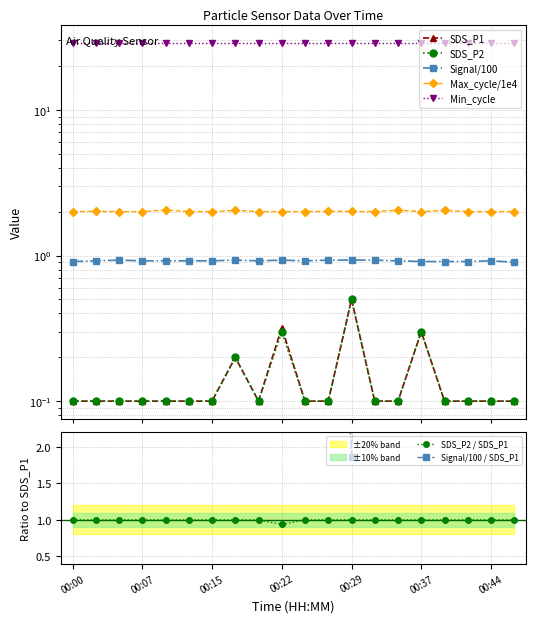

True or false: Signal and SDS_P2 intersect in this chart.

False